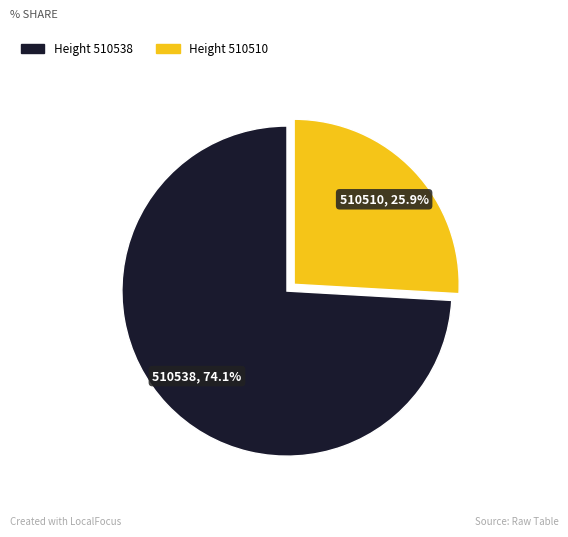

Which slice is the largest?

Height 510538